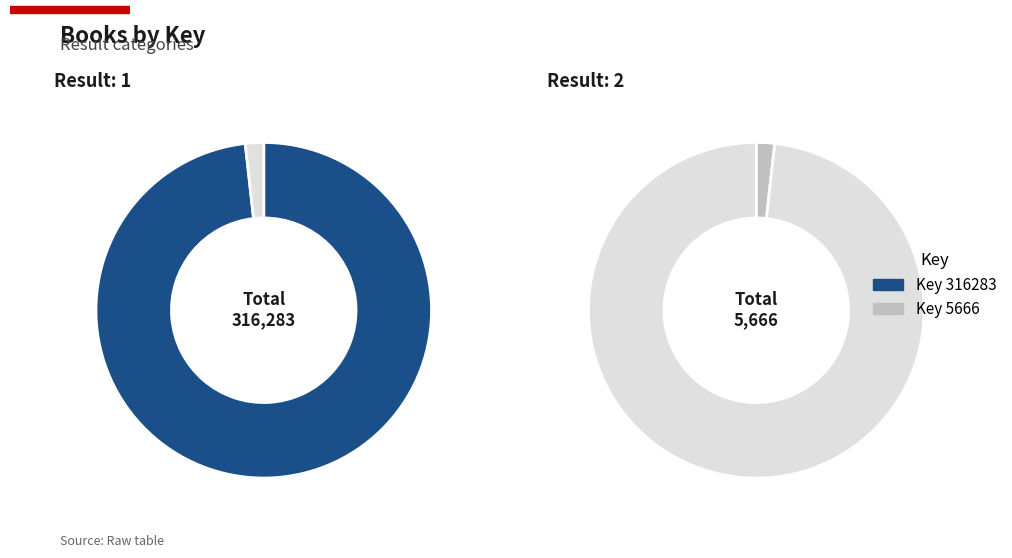

True or false: 316283 accounts for 98% of the total.

True